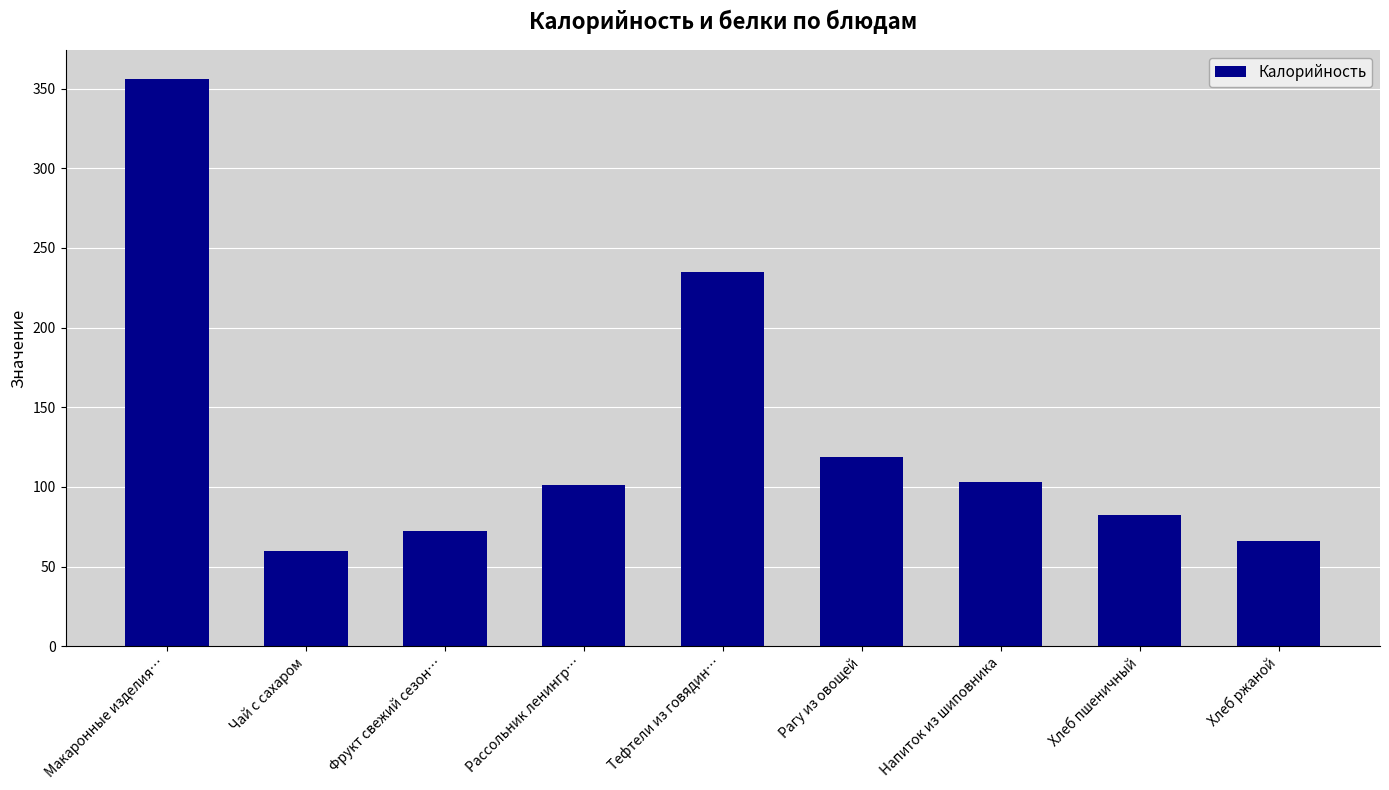

What is the ratio of the value at Рагу из овощей to the value at Хлеб ржаной?

1.8